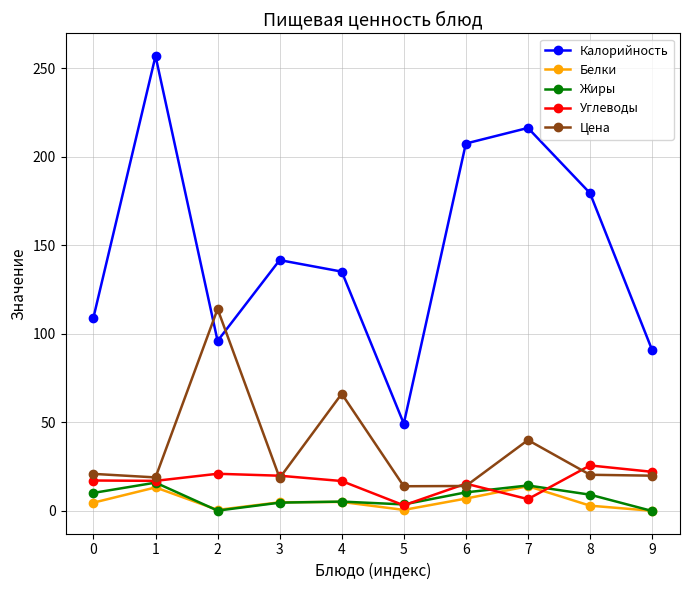

How many lines are shown in the chart?

5